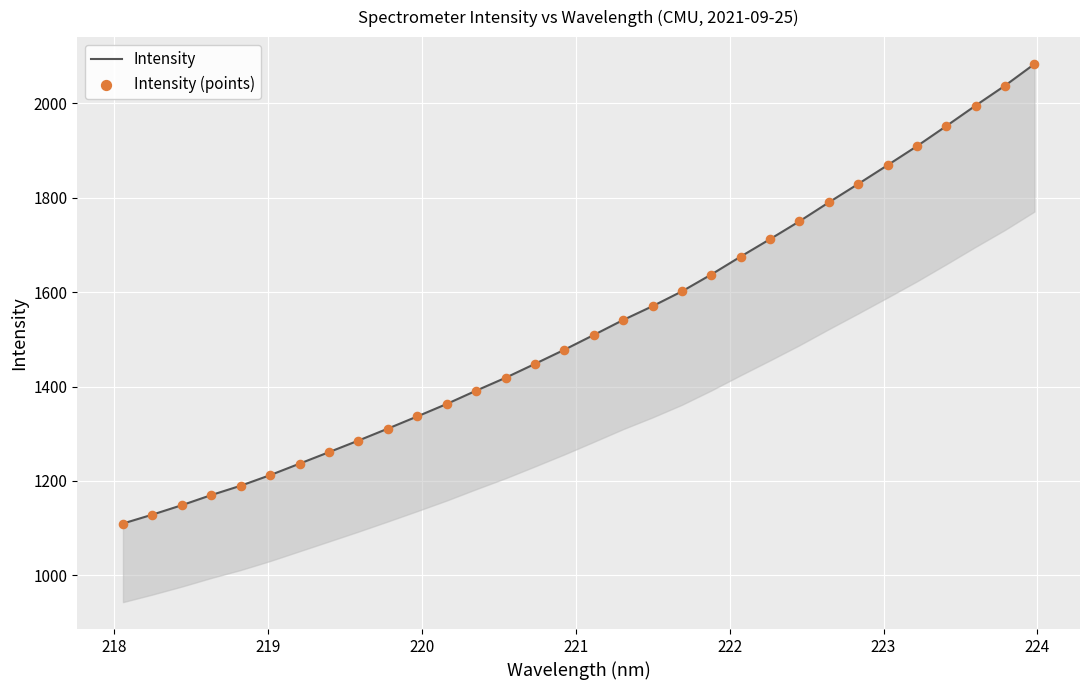

What are all the series names shown in the legend?

Intensity, Intensity (points)